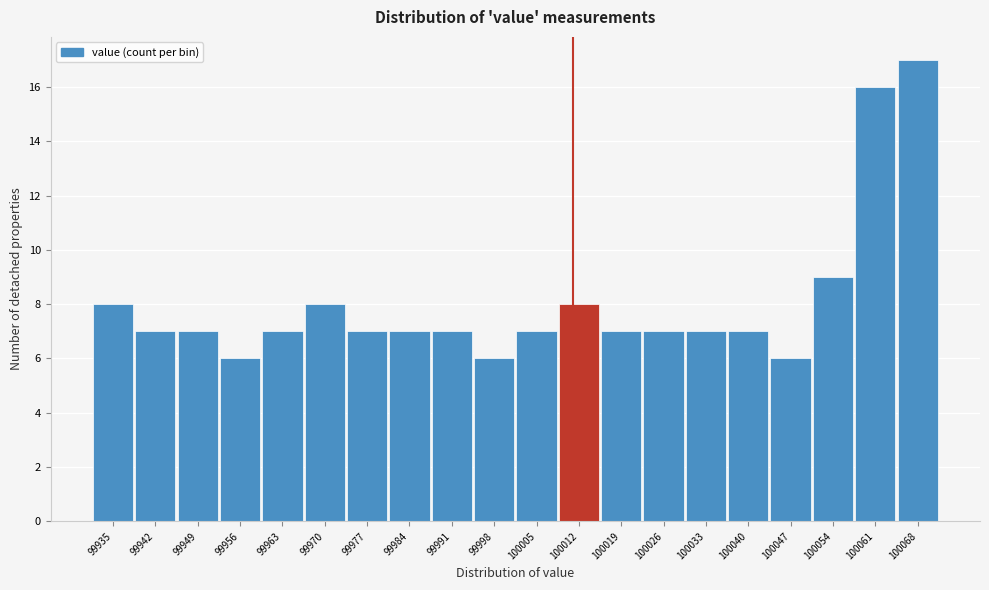

Reading left to right, transcribe this chart: for each bar, give the range it covers on the x-axis and its height. Neither the bar edges nor the heights are printed on the chart, so give them approximately, as read against the axes.

99932 to 99939: 8
99939 to 99946: 7
99946 to 99953: 7
99953 to 99960: 6
99960 to 99967: 7
99967 to 99974: 8
99974 to 99981: 7
99981 to 99988: 7
99988 to 99995: 7
99995 to 100002: 6
100002 to 100009: 7
100009 to 100016: 8
100016 to 100023: 7
100023 to 100030: 7
100030 to 100037: 7
100037 to 100044: 7
100044 to 100051: 6
100051 to 100058: 9
100058 to 100065: 16
100065 to 100072: 17